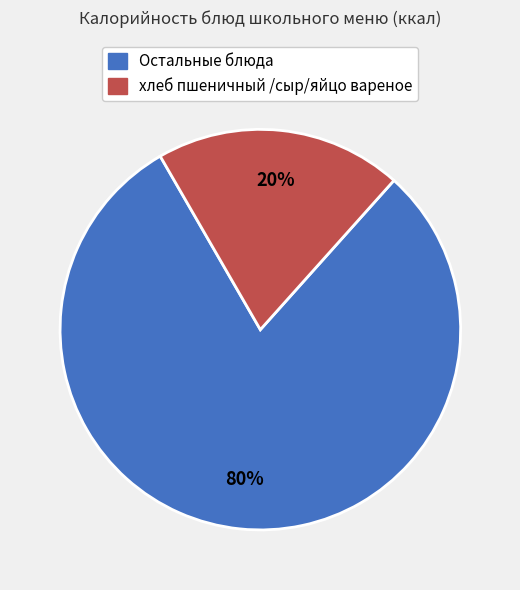

Is there a majority slice in this chart?

Yes